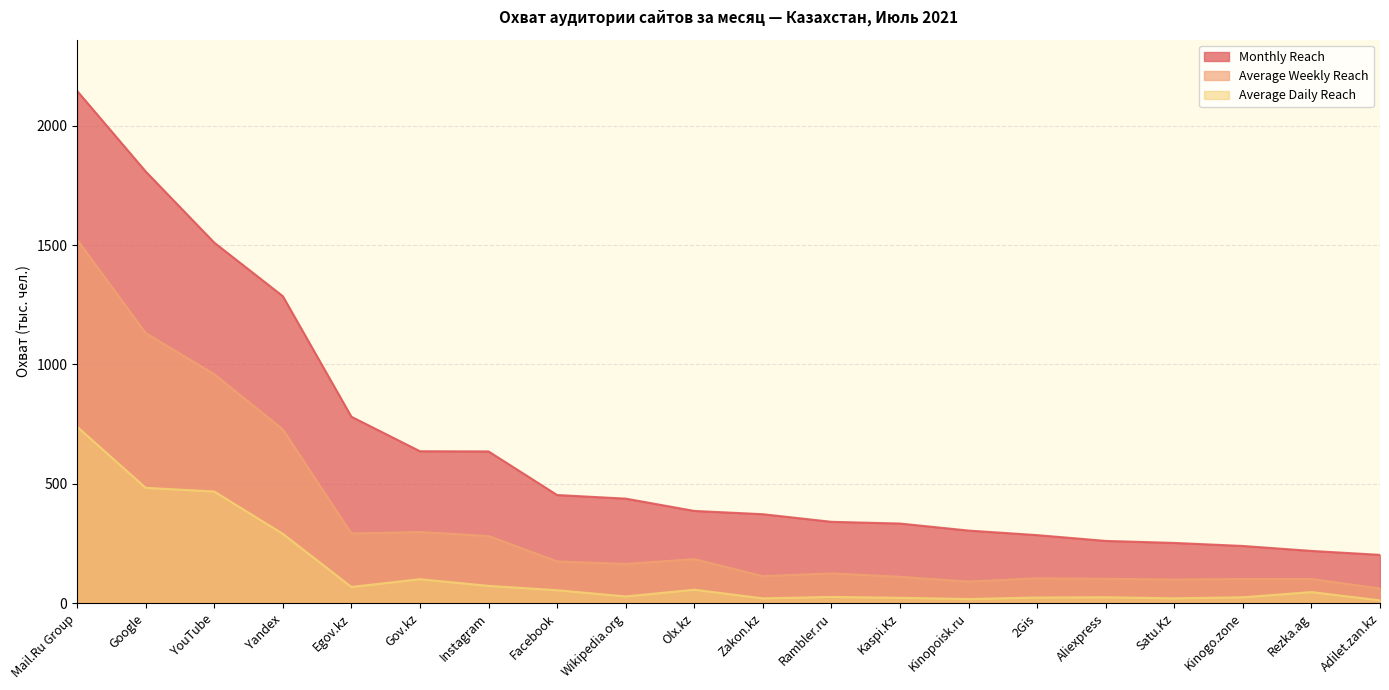

What is the total value across all series at Egov.kz?

1141.0